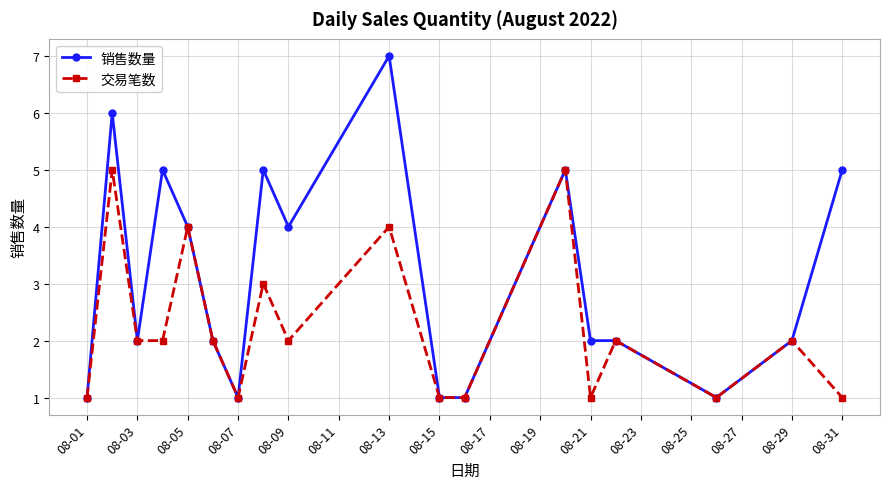

What are all the series names shown in the legend?

销售数量, 交易笔数